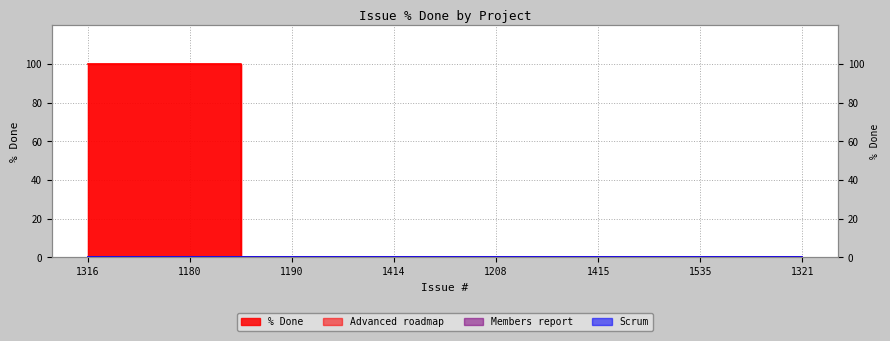

What is the maximum value shown in the chart?

100